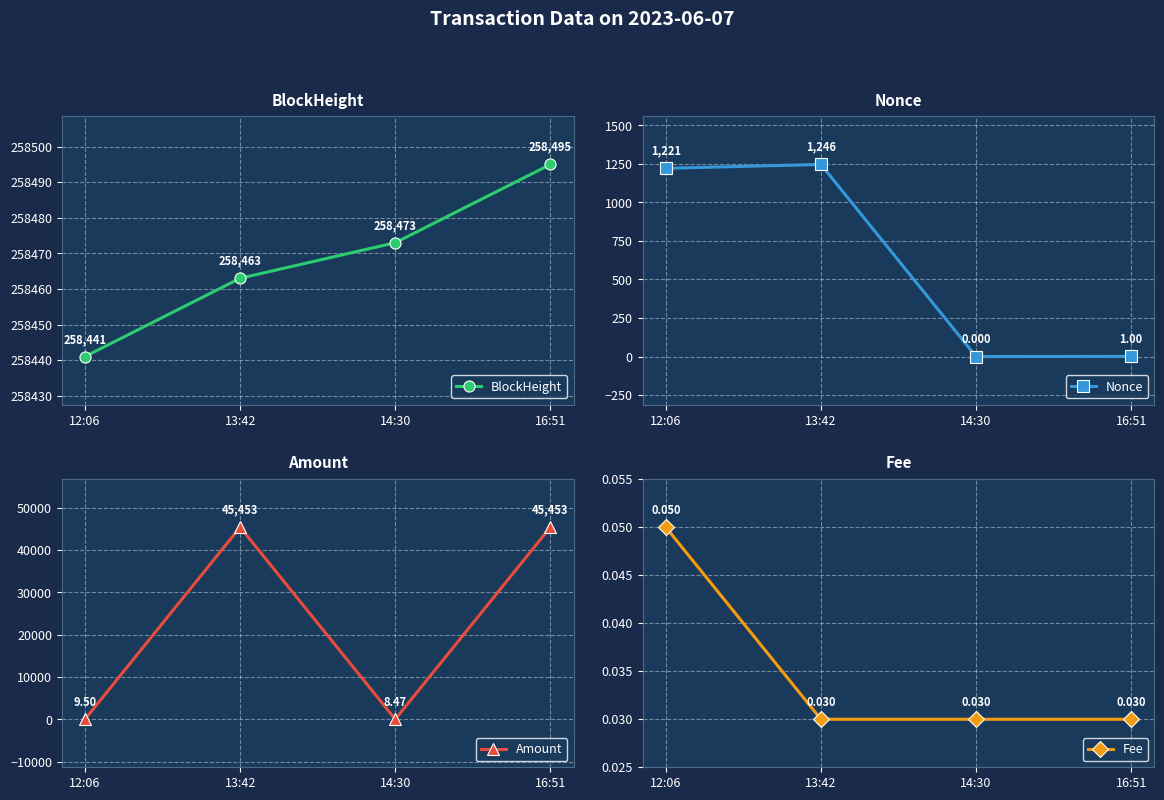

How many lines are shown in the chart?

4